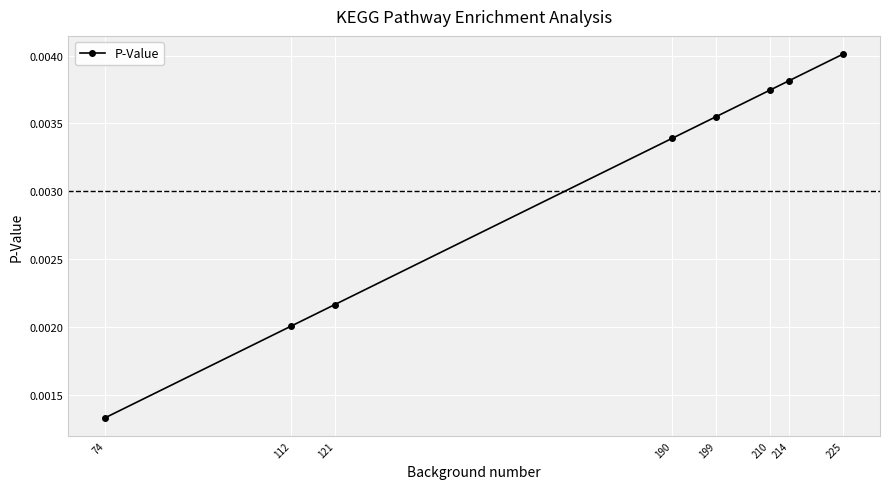

Which category has the highest value across all series?

225